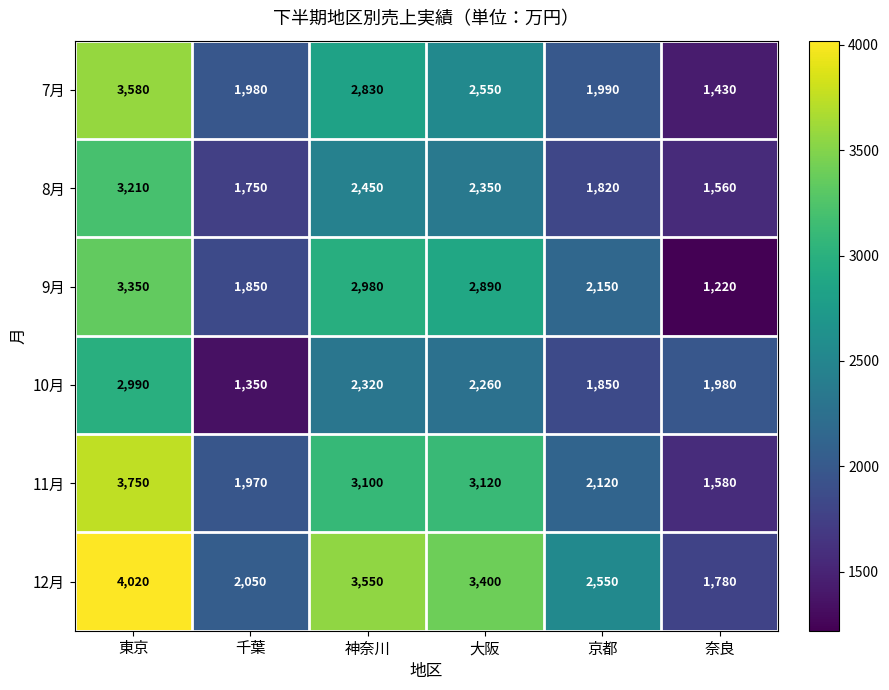

Which series has the widest spread of values?

12月